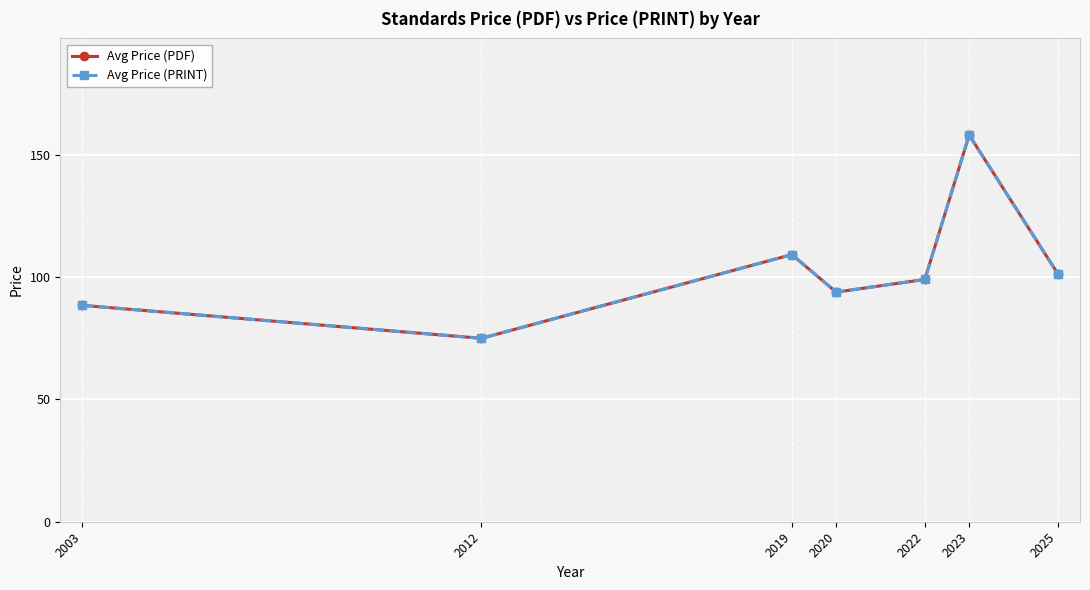

The Avg Price (PDF) series shows 262.4 at 2023. True or false?

False